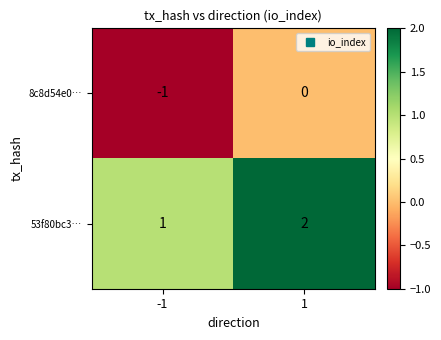

Rank the categories by 8c8d54e0… value from lowest to highest.

-1, 1